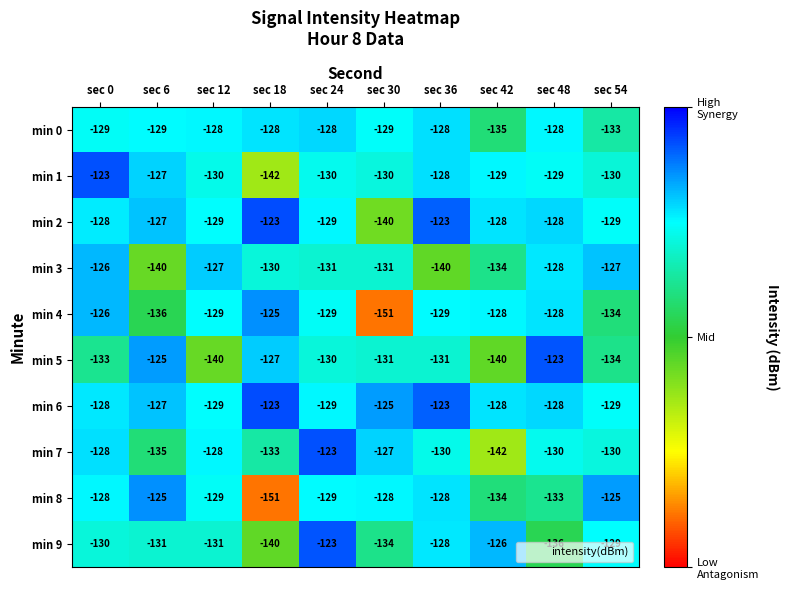

What is the total value across all series at sec 48?

-1291